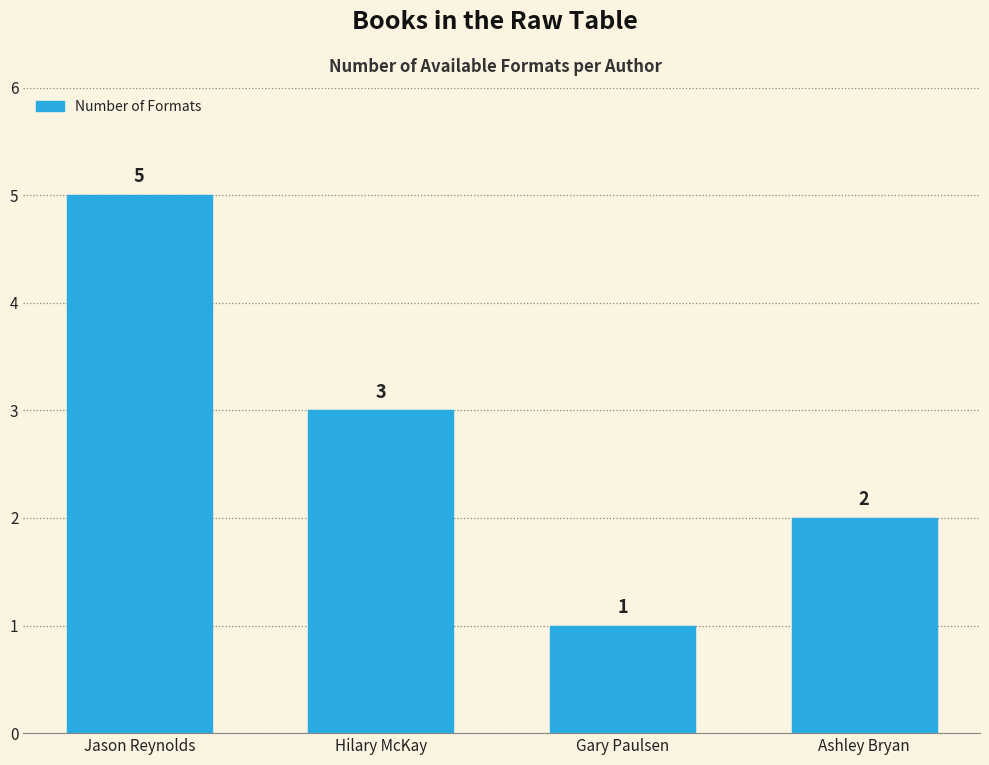

List the labels in order of value, largest first.

Jason Reynolds, Hilary McKay, Ashley Bryan, Gary Paulsen